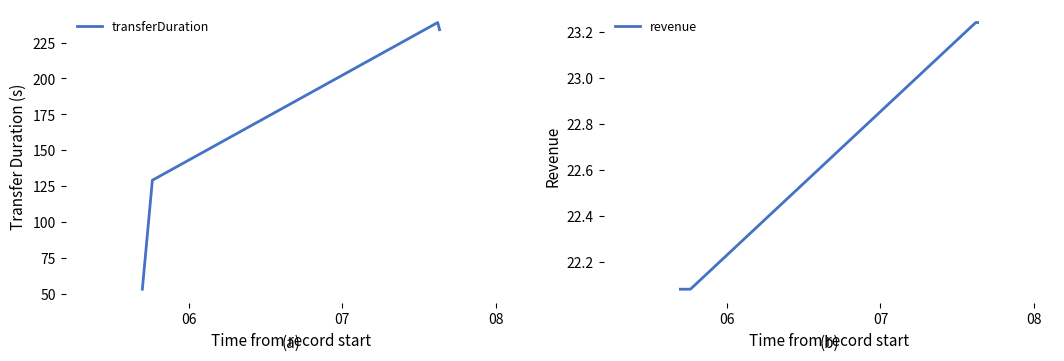

Is this an area chart (filled region under the line)?

No